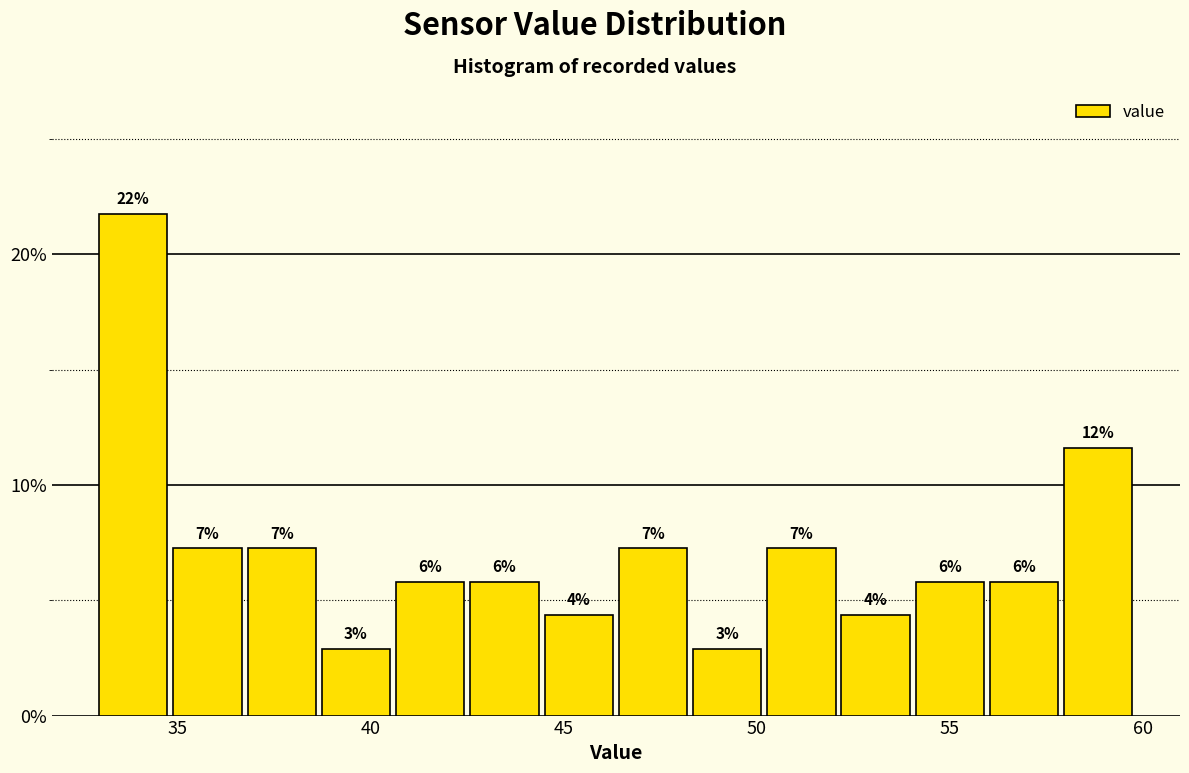

Read against the x-axis, roughly where is the centre of the tallest bar?

34.0